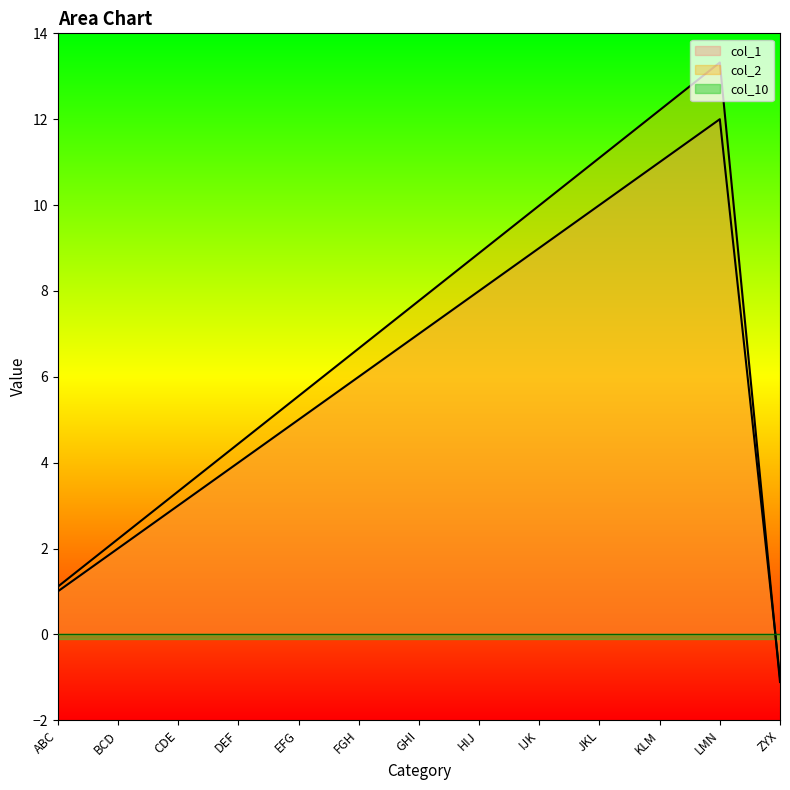

What is the difference between the col_1 values at JKL and ZYX?

11.0